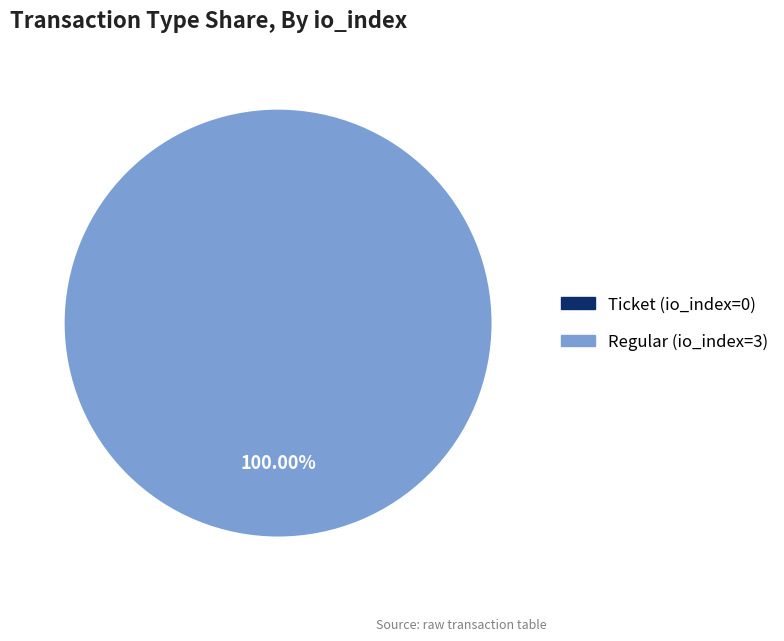

To the nearest percent, what portion does Regular (io_index=3) represent?

100%